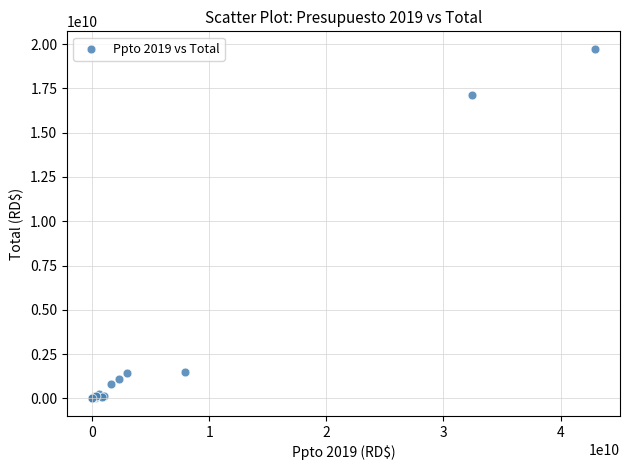

What Y value in the scatter plot is closest to 9866334509?

17113850572.9